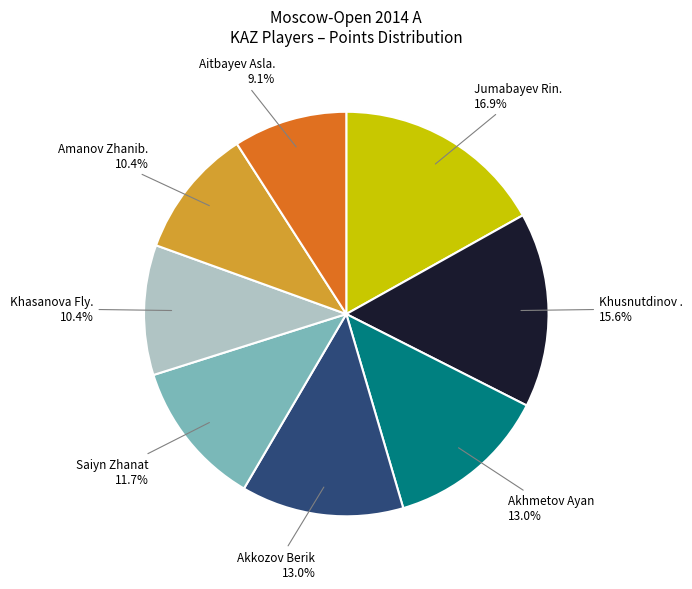

Is there any slice that represents more than half of the pie?

No